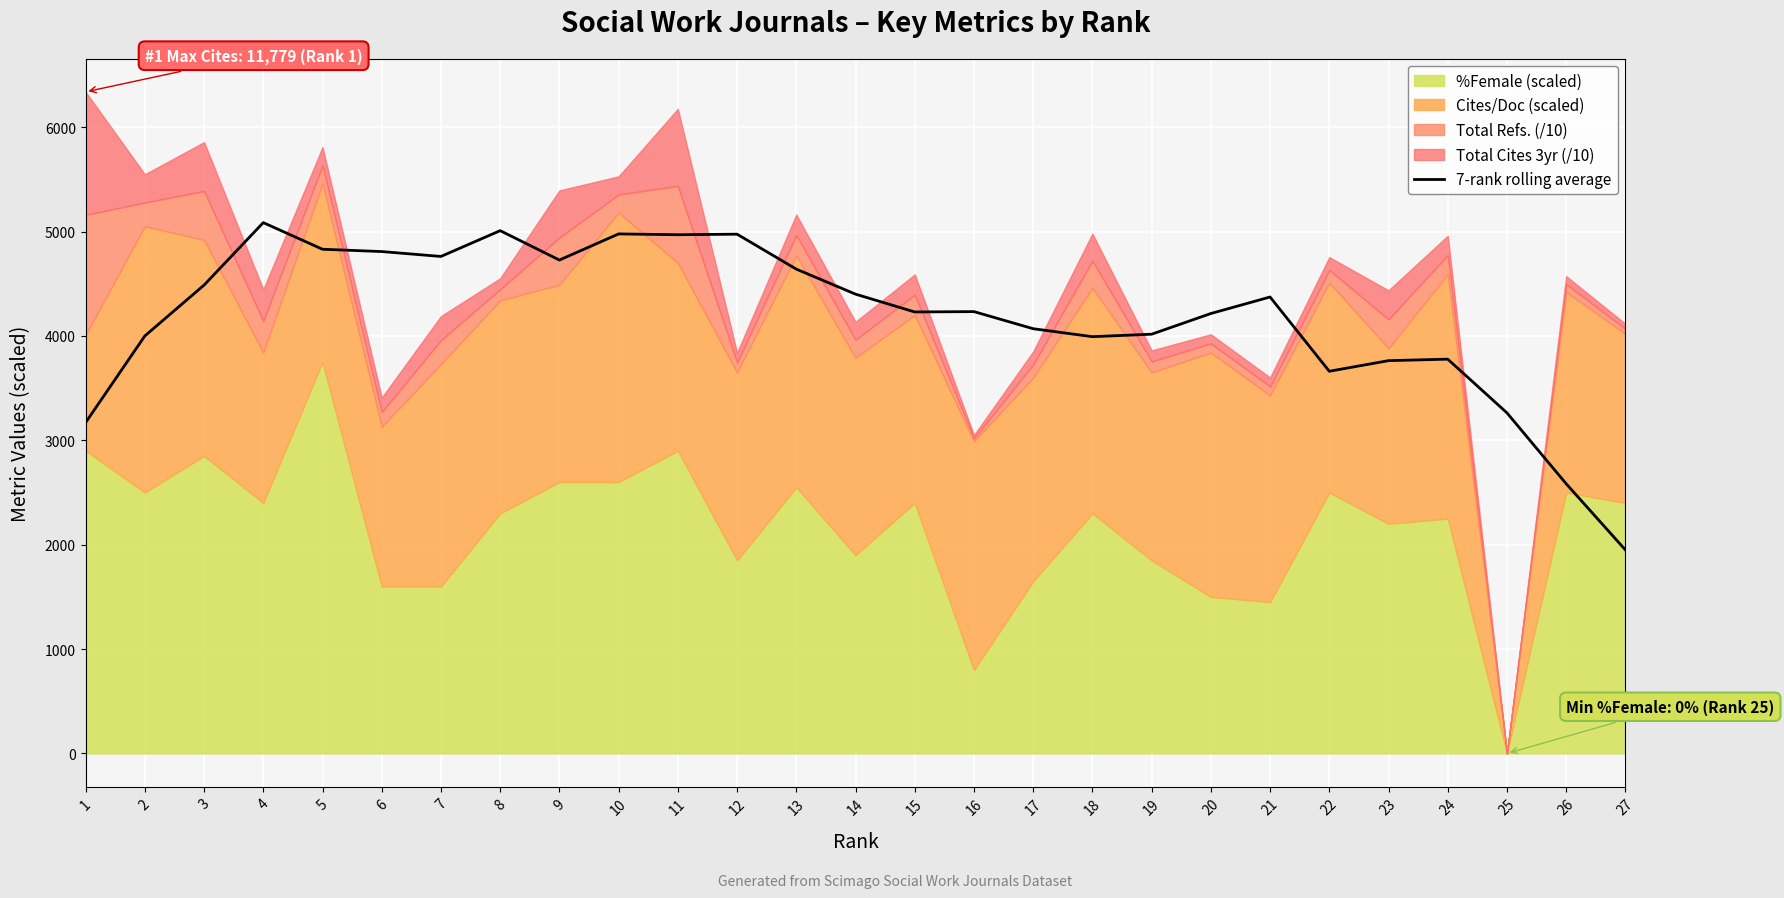

What value does the data have at 21?

4372.7